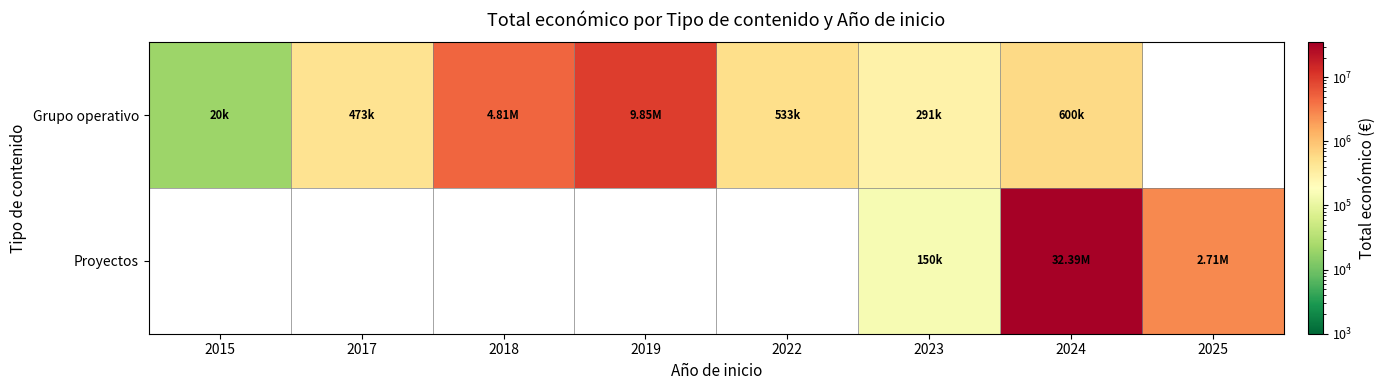

What is the approximate value of Grupo operativo at 2022?

533449.0